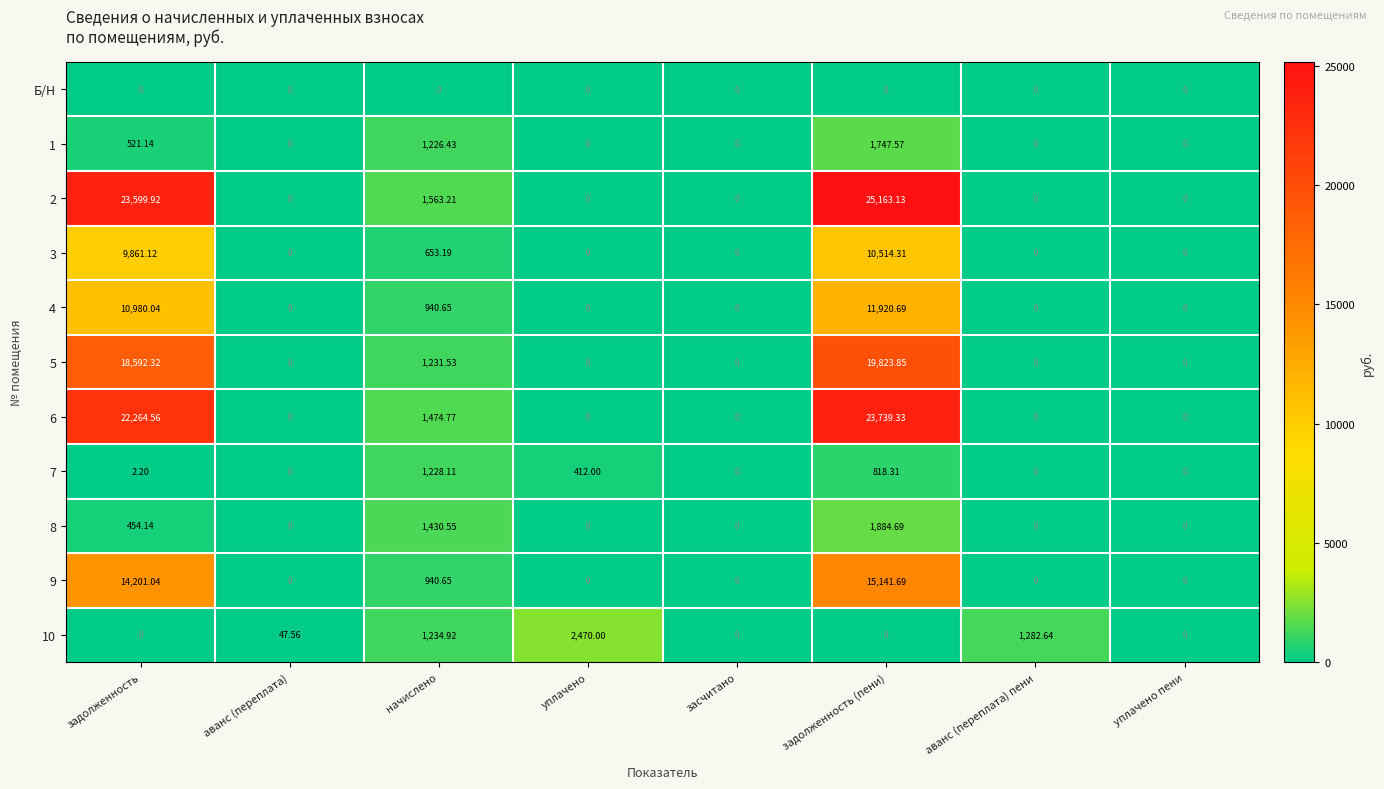

Where is 10 nearest to the value 1235?

начислено